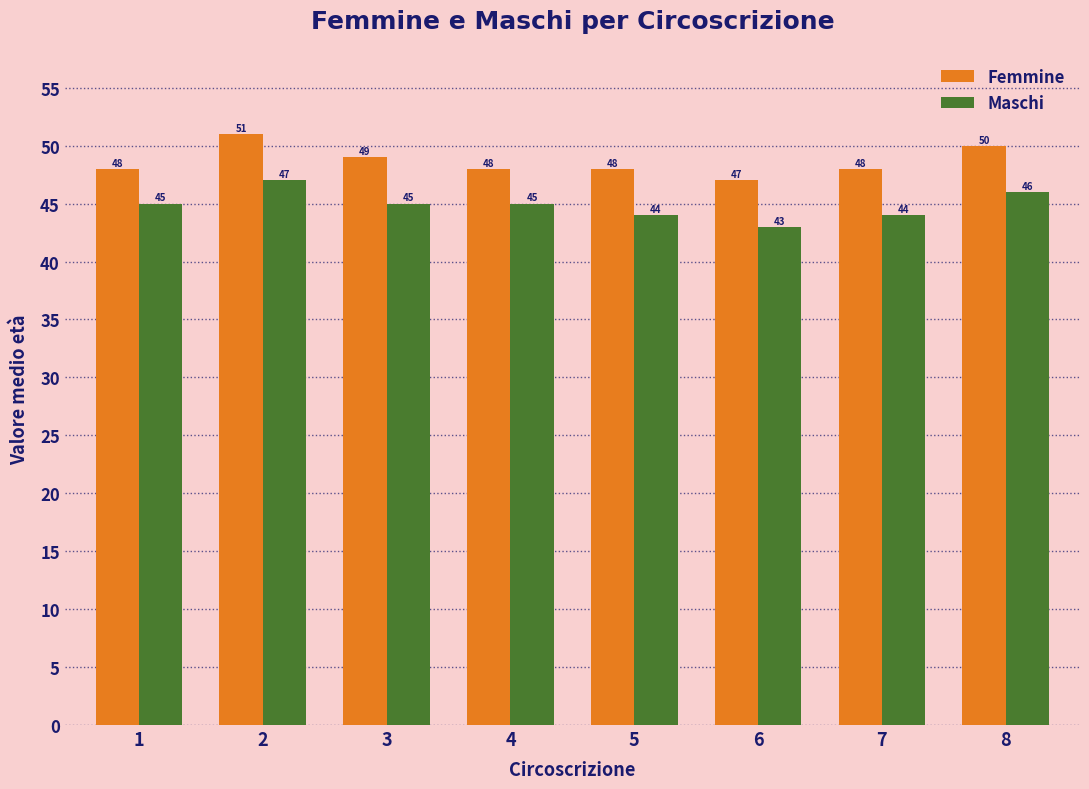

At how many categories does at least one series exceed 46?

8